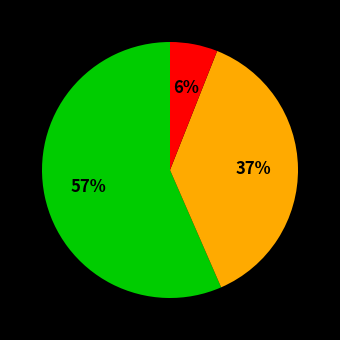

To the nearest percent, what is the difference between the largest and smallest slice percentages?

51%